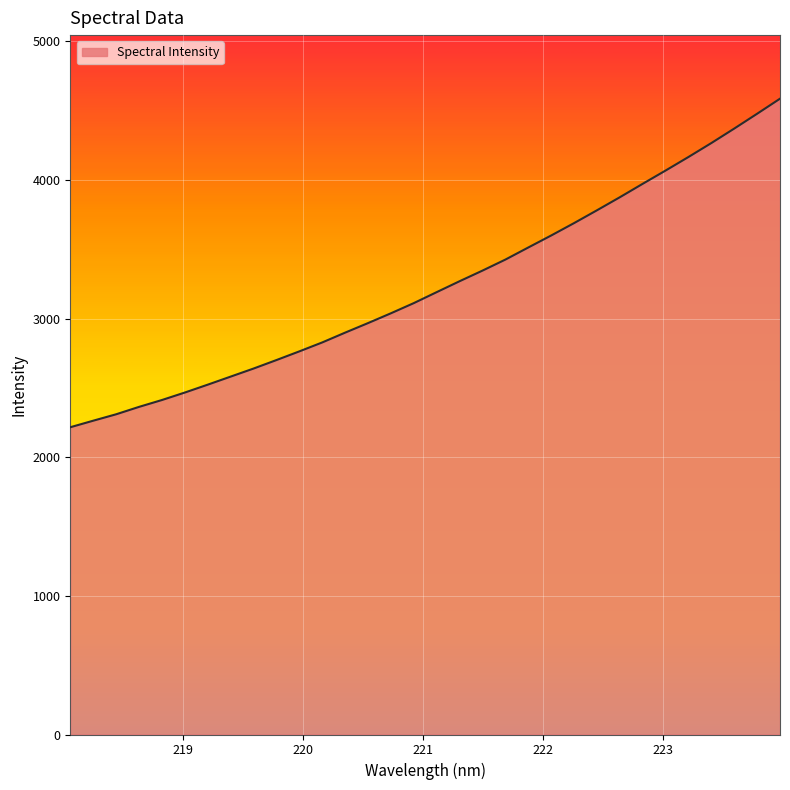

How many lines are shown in the chart?

1